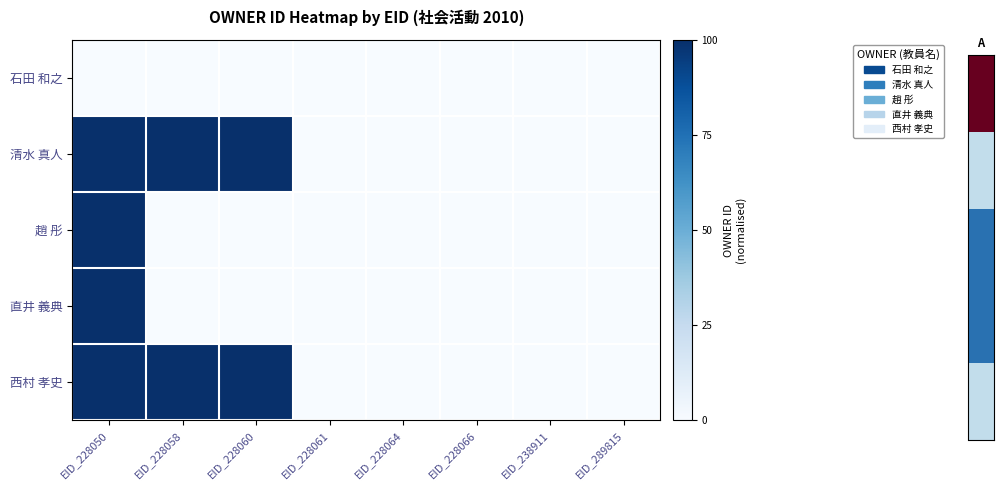

What is the difference between the highest and lowest values at EID_228060?

1